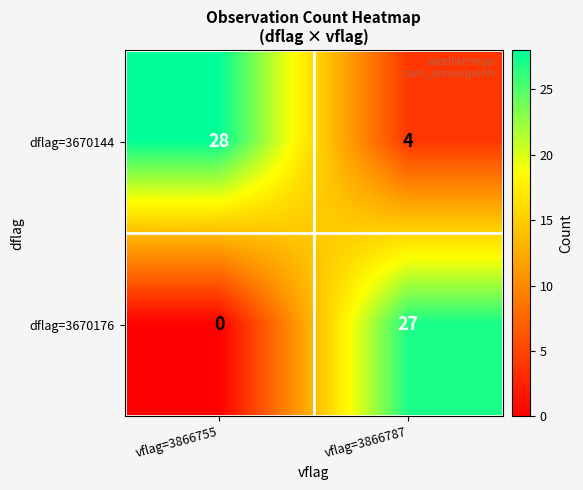

Which label corresponds to the smallest value in the chart?

vflag=3866755